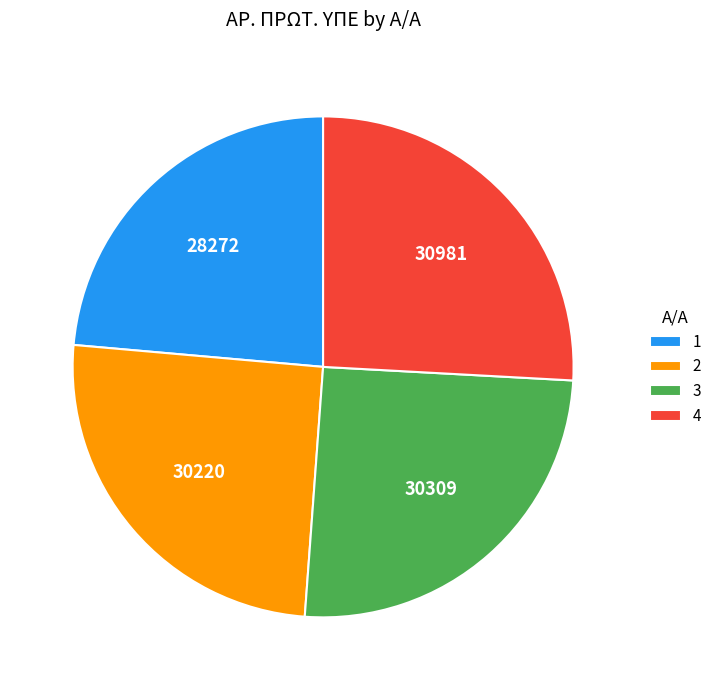

How many slices are in this pie chart?

4